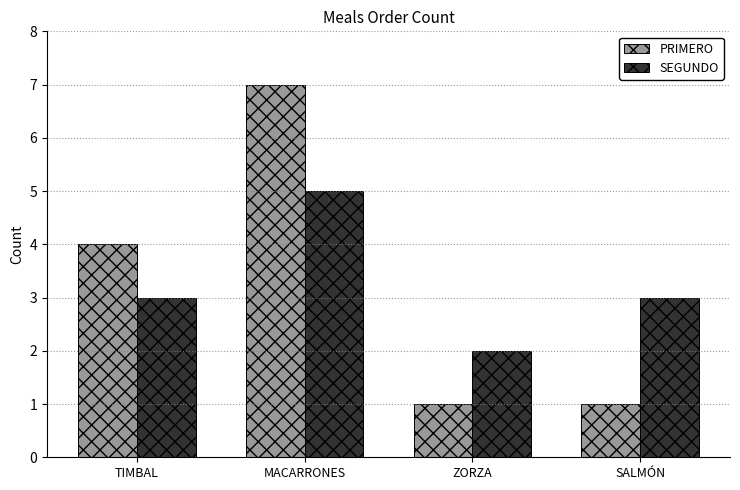

List the series in order of their peak value, lowest first.

SEGUNDO, PRIMERO